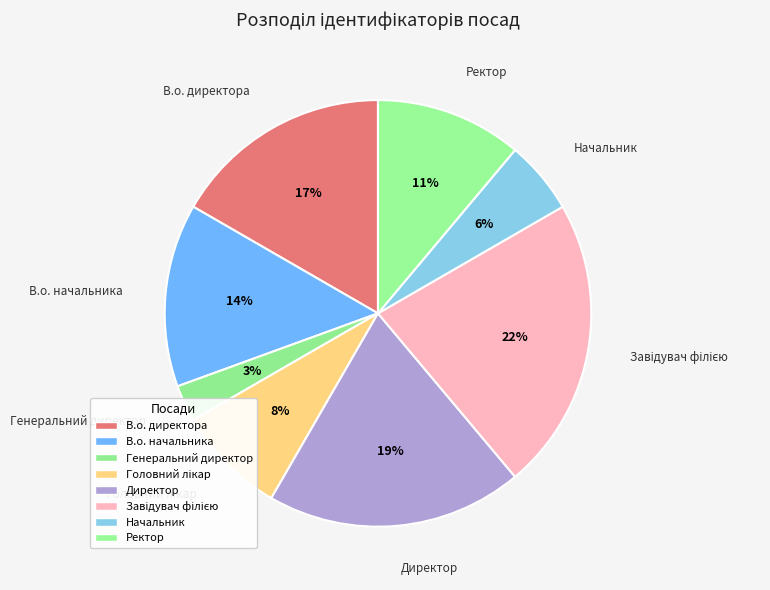

How many segments does this pie chart have?

8